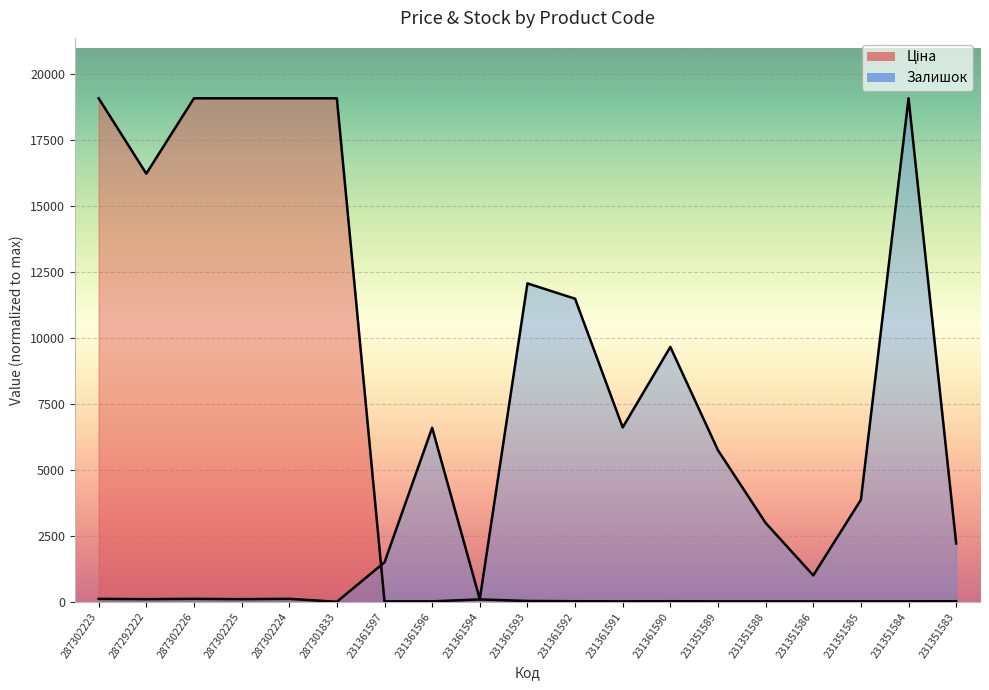

Does the chart display data point markers on the line(s)?

No